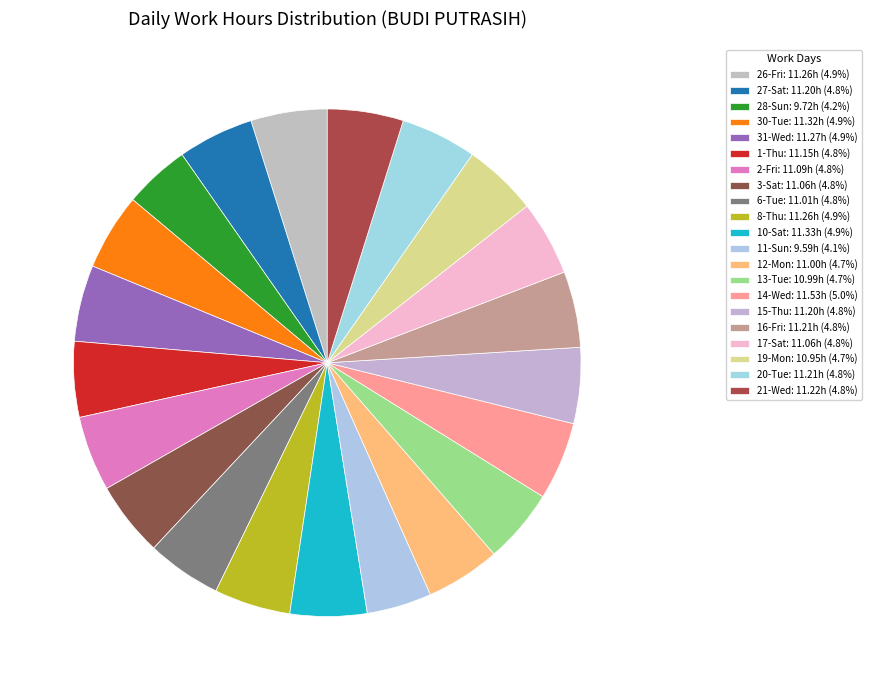

To the nearest percent, what is the average slice percentage?

5%